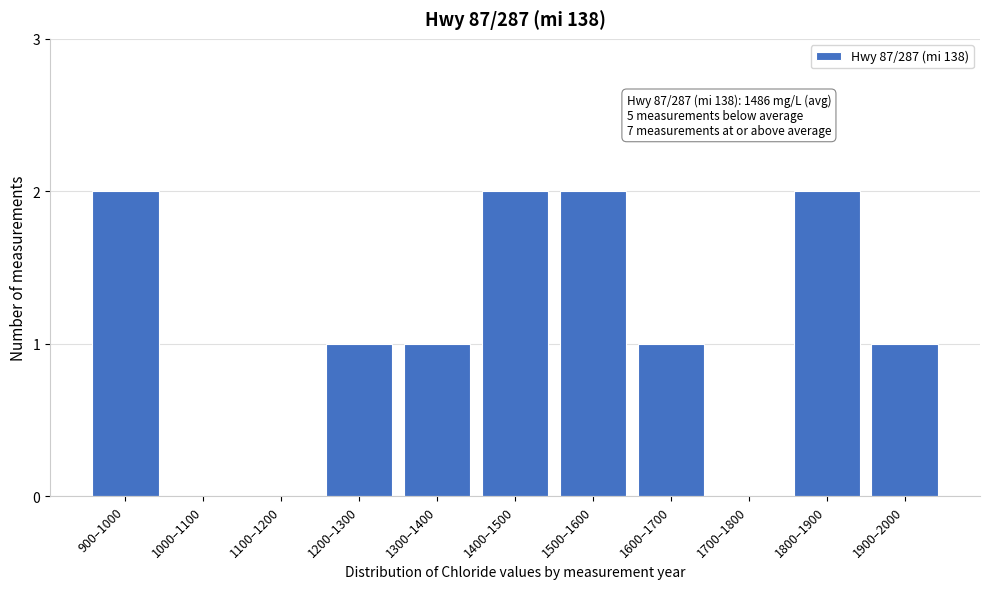

Reading left to right, extract all data points from this chart.

900–1000=2	1000–1100=0	1100–1200=0	1200–1300=1	1300–1400=1	1400–1500=2	1500–1600=2	1600–1700=1	1700–1800=0	1800–1900=2	1900–2000=1